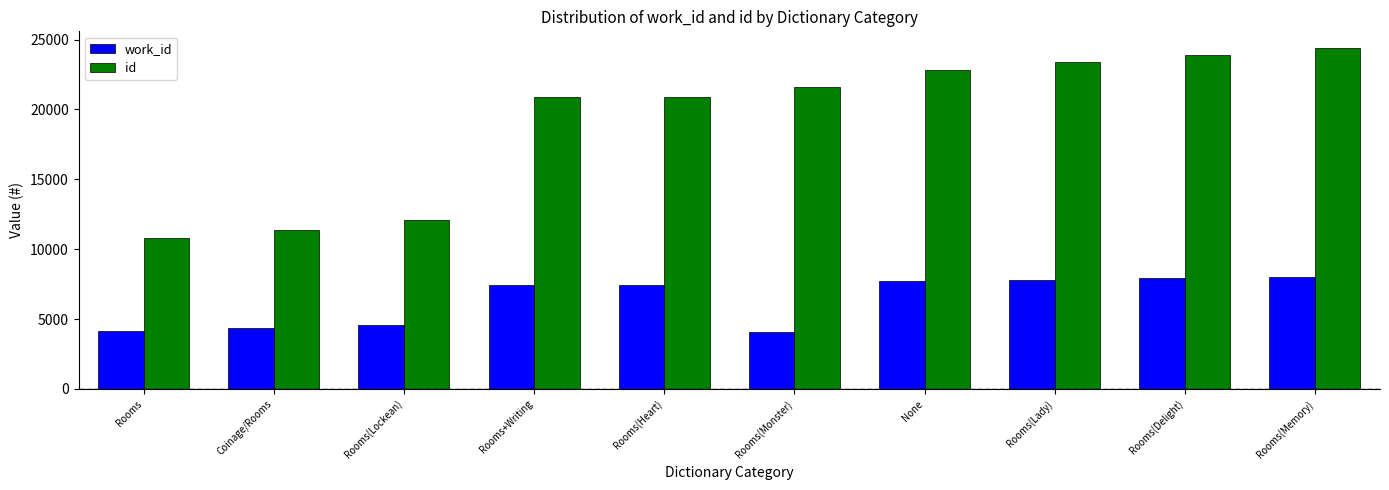

Rank the series at None from lowest to highest value.

work_id, id